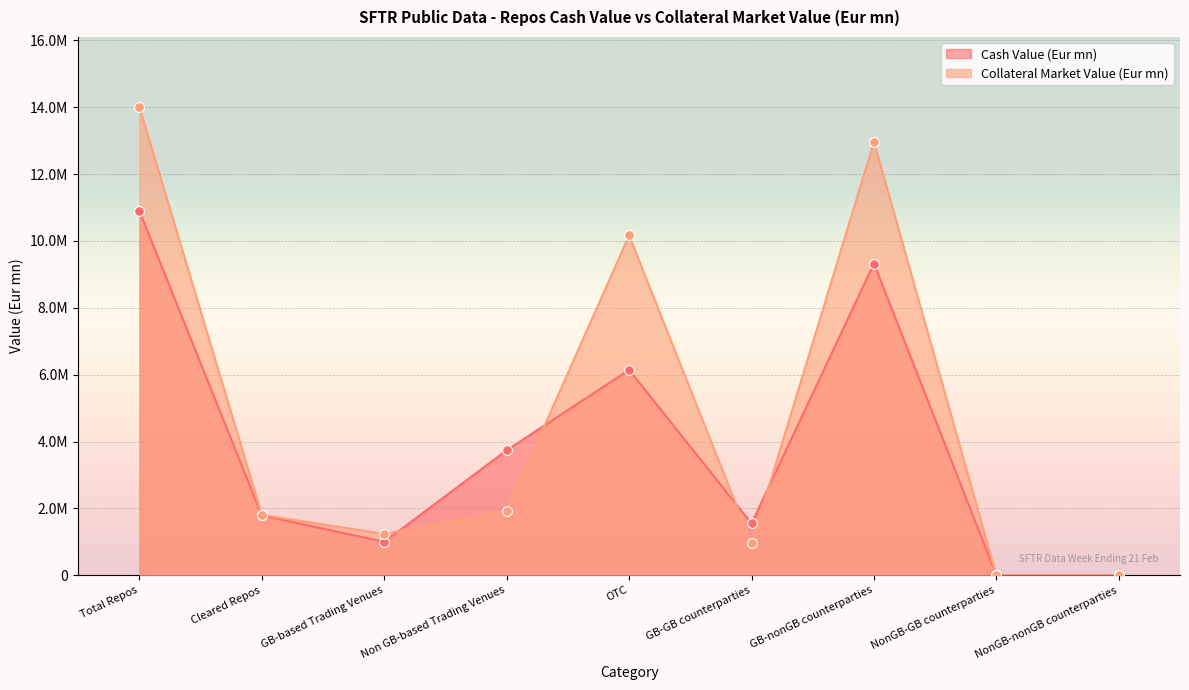

Is the value of Collateral Market Value (Eur mn) at GB-nonGB counterparties greater than the value of Cash Value (Eur mn) at Non GB-based Trading Venues?

Yes